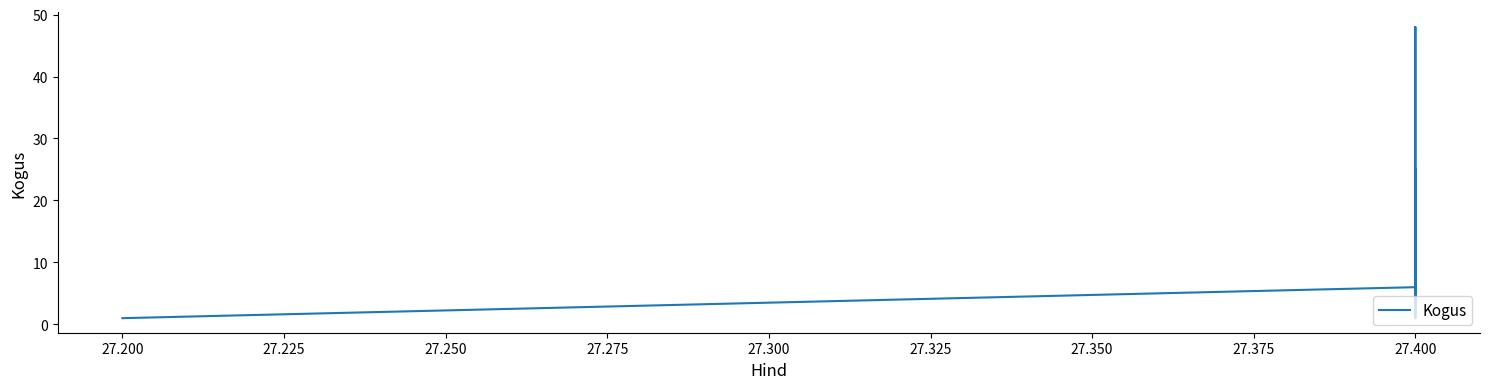

Is it true that the value at 27.400 is 1?

False